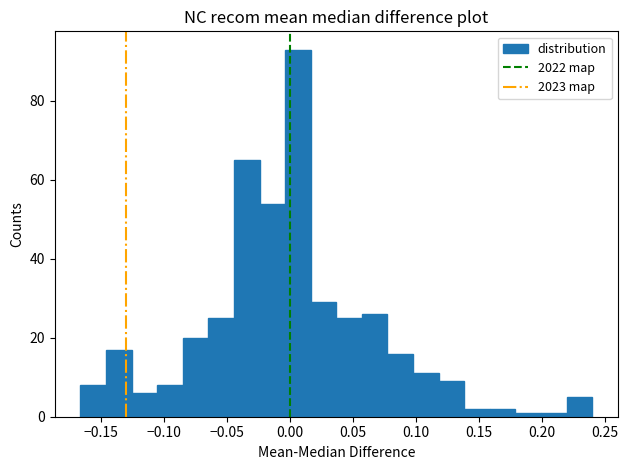

What is the height of the bar covering 0.100 to 0.120 on the x-axis? Neither the bar edges nor the heights are printed on the chart, so give them approximately, as read against the axes.

12